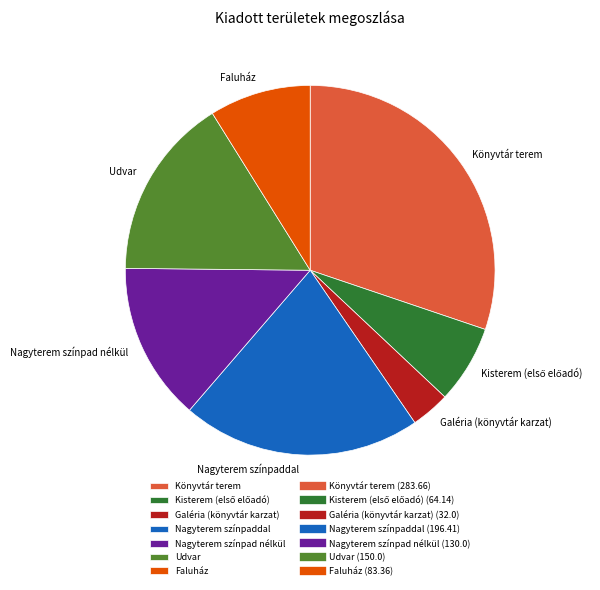

How many segments does this pie chart have?

7